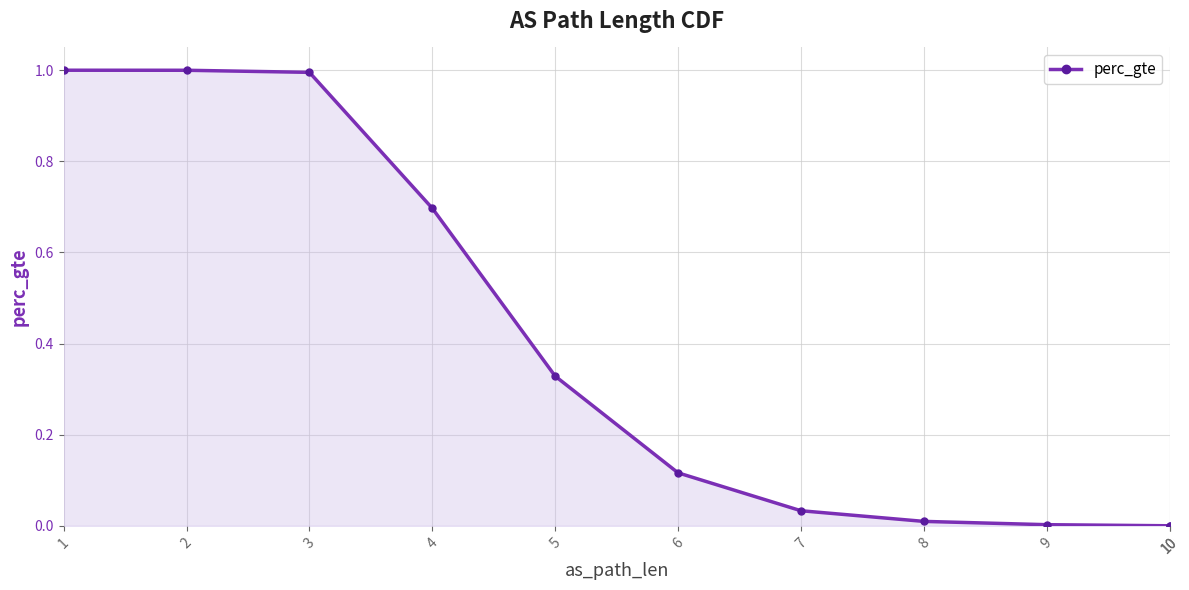

Is it true that the value at 6 is 0.2?

False